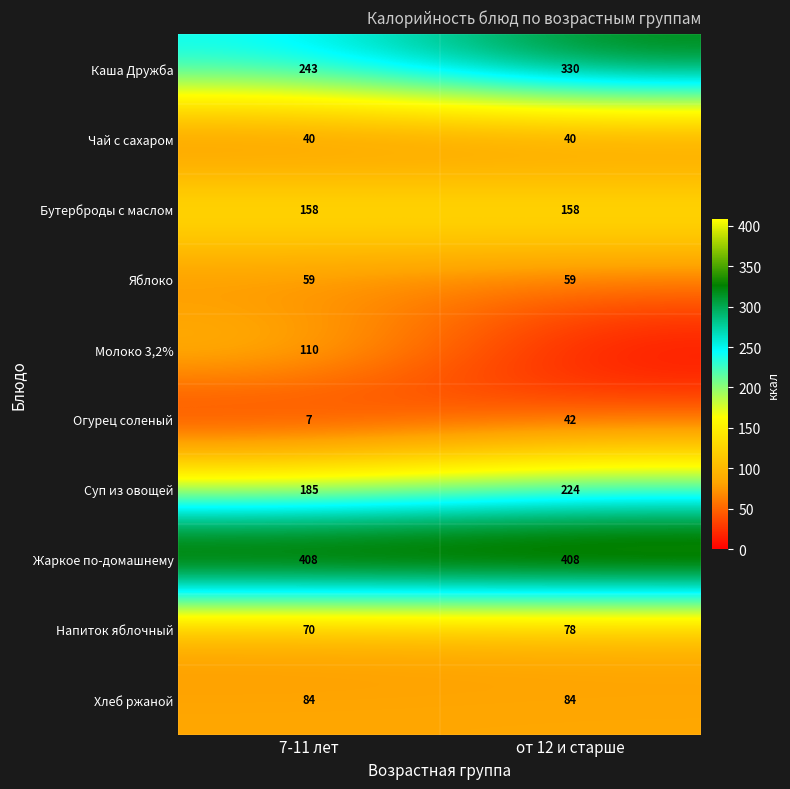

Count the number of categories in the chart.

2